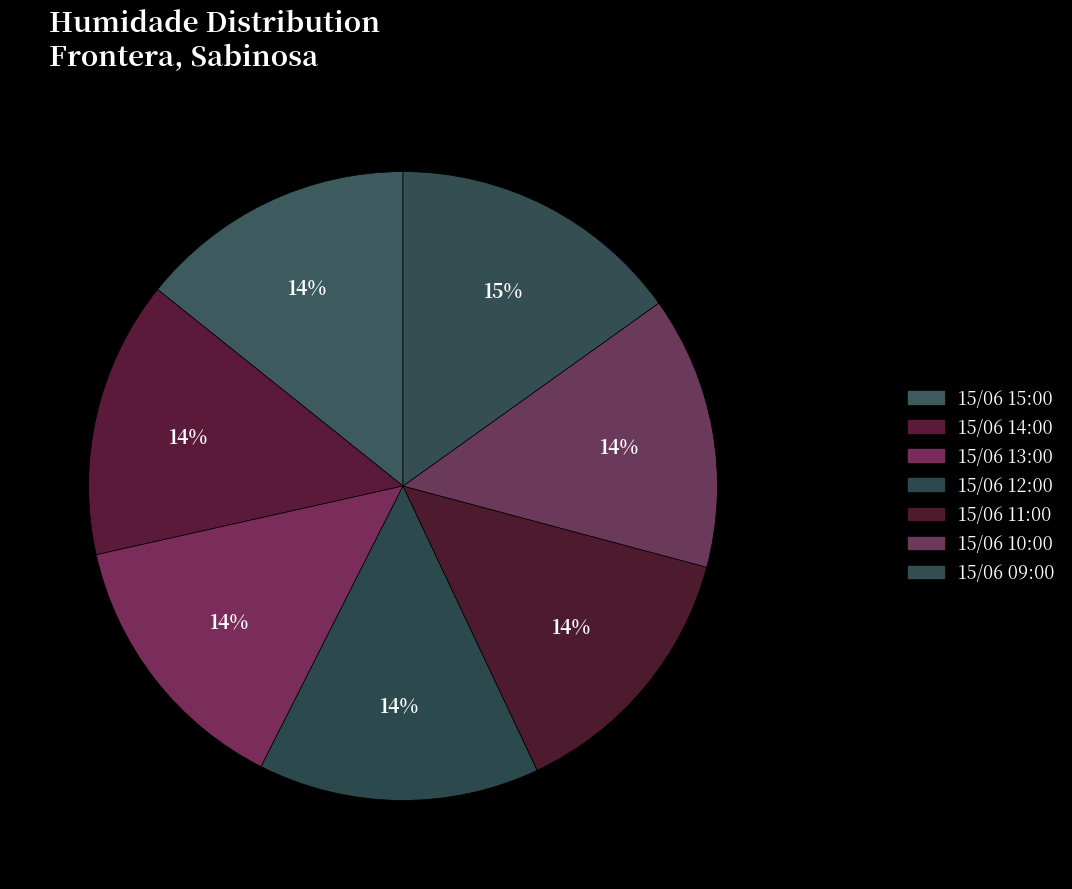

Which has a higher value, 15/06 10:00 or 15/06 11:00?

15/06 10:00